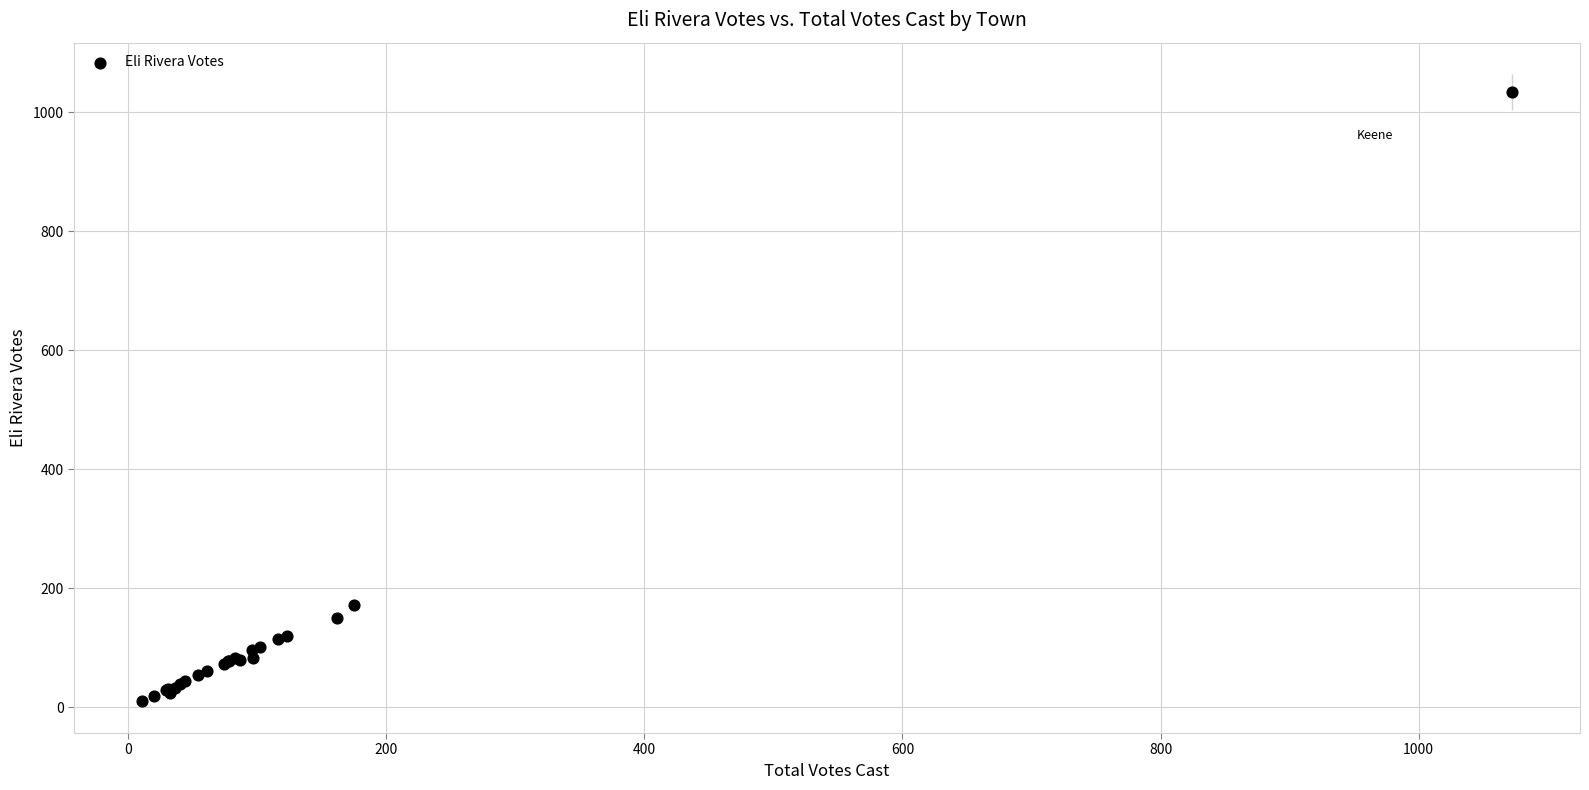

What Y value in the scatter plot is closest to 522?

172